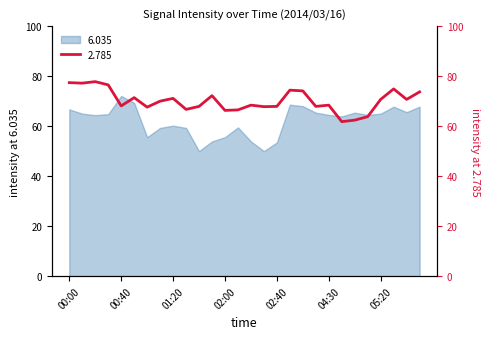

What is the highest value of the 6.035 series?

72.1